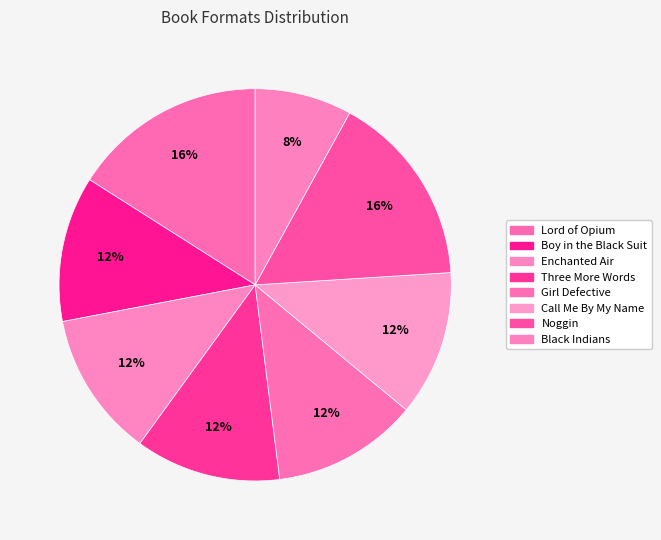

Does Lord of Opium account for over 50% of the chart?

No